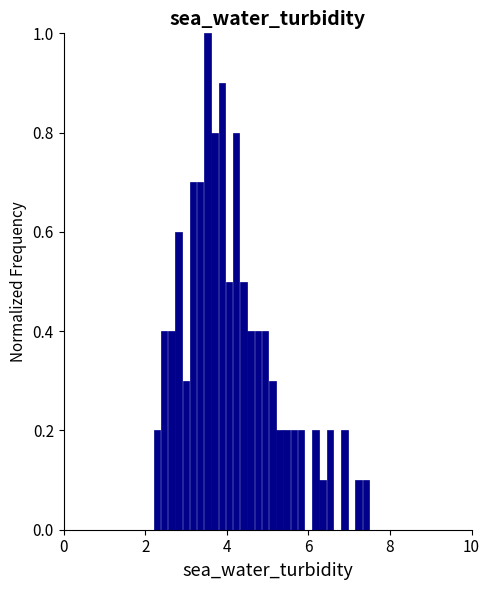

Around what value on the x-axis is the tallest bar? Give the approximate position of its centre, as read against the axis.

3.6